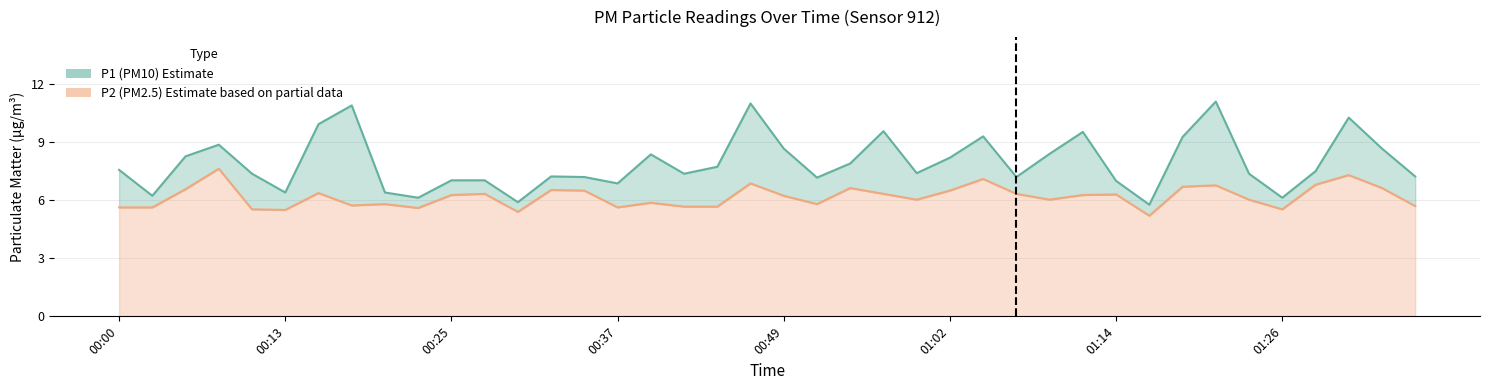

How many lines are shown in the chart?

2